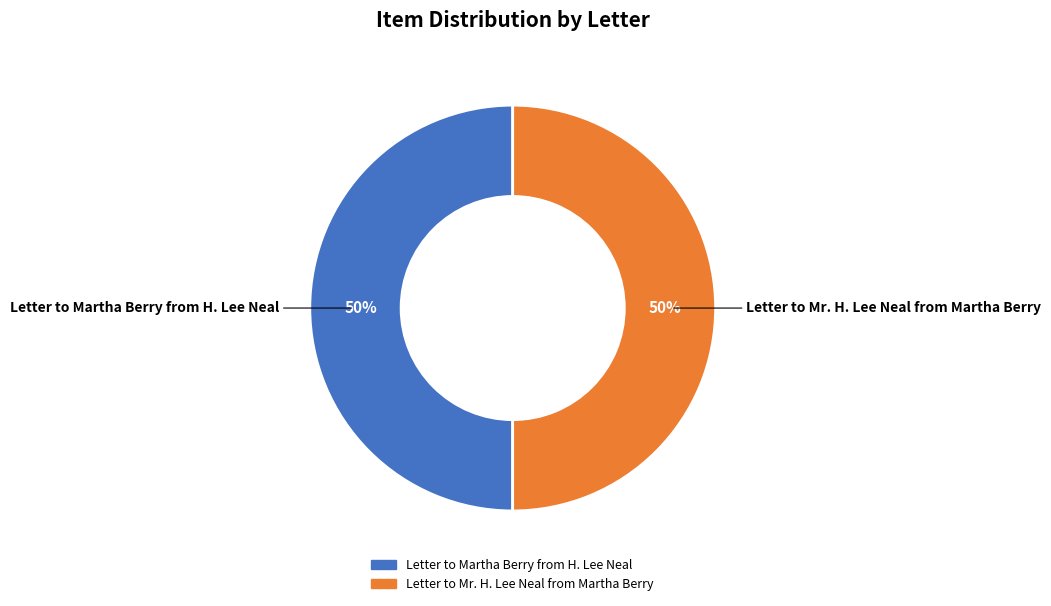

To the nearest percent, what is the combined percentage of Letter to Martha Berry from H. Lee Neal and Letter to Mr. H. Lee Neal from Martha Berry?

100%